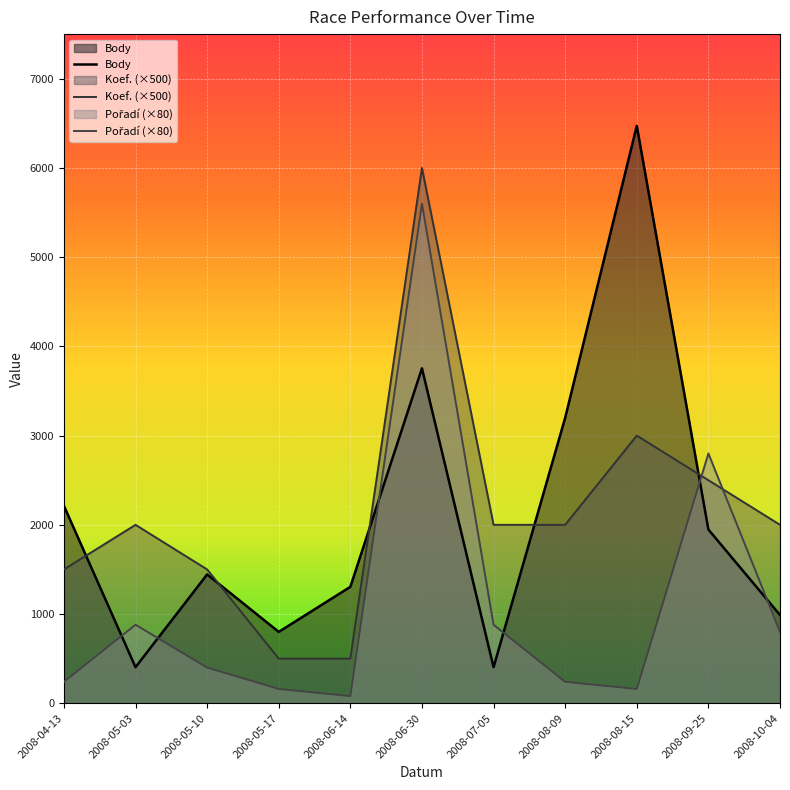

What are all the series names shown in the legend?

Body, Koef. (×500), Pořadí (×80)